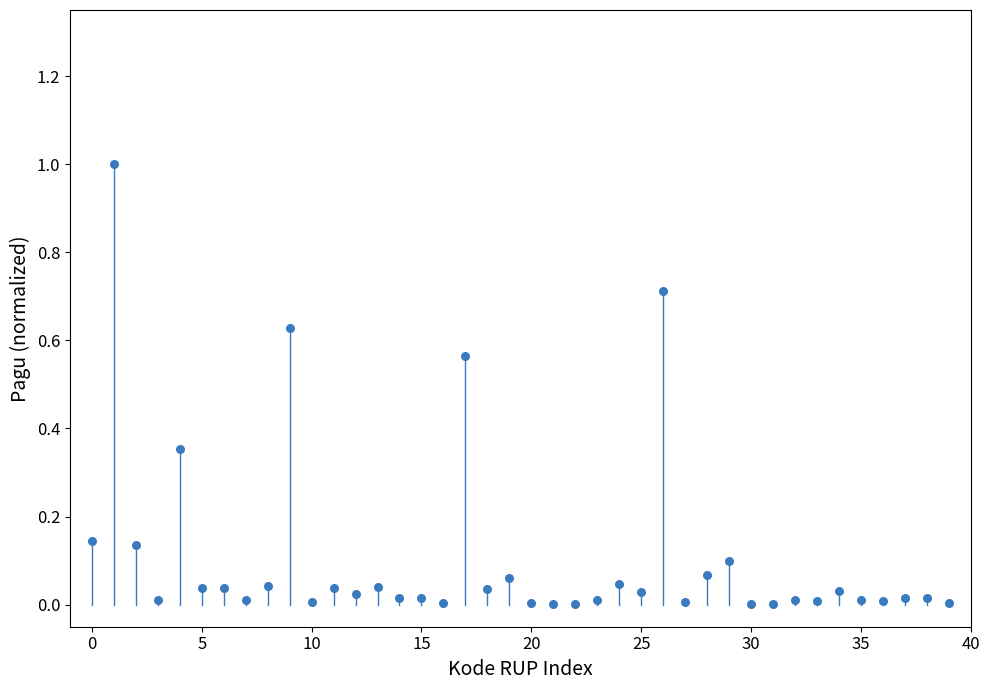

What is the range of Y values (max minus min)?

1.0